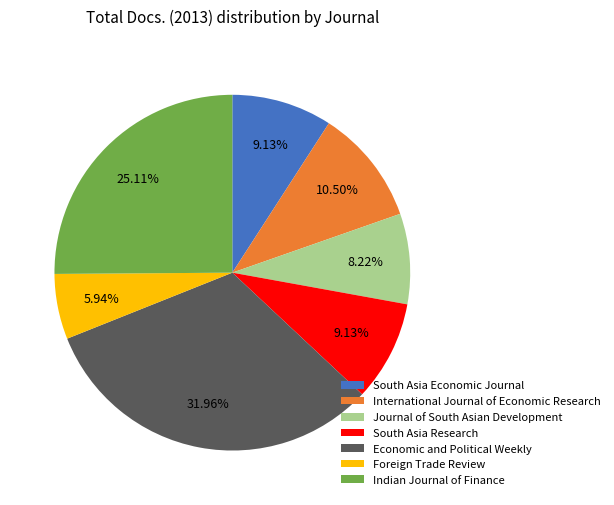

Does Indian Journal of Finance represent more than half of the total?

No